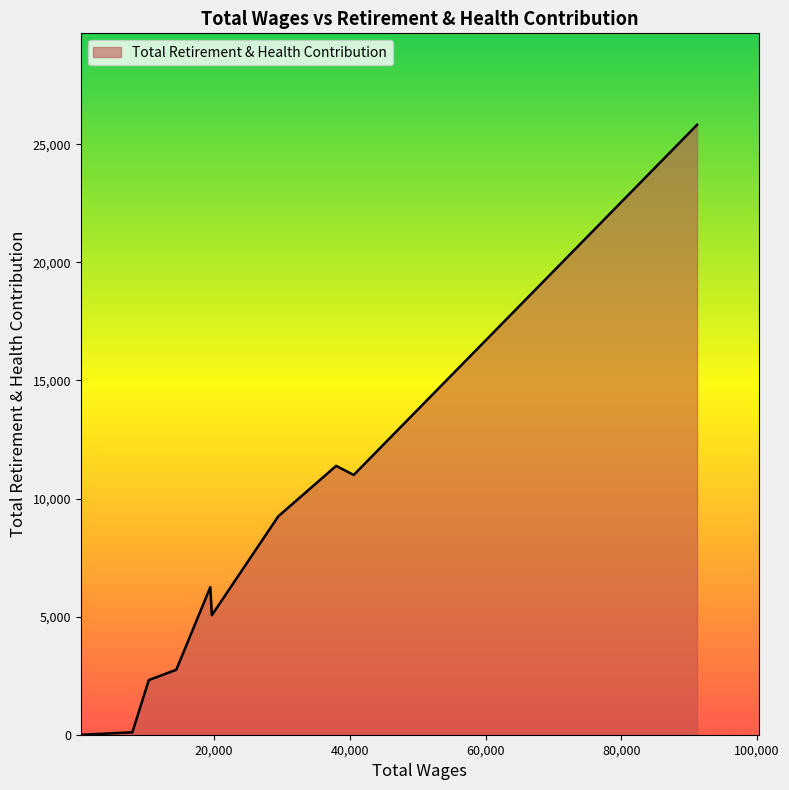

What is the difference between the maximum and minimum values?

25820